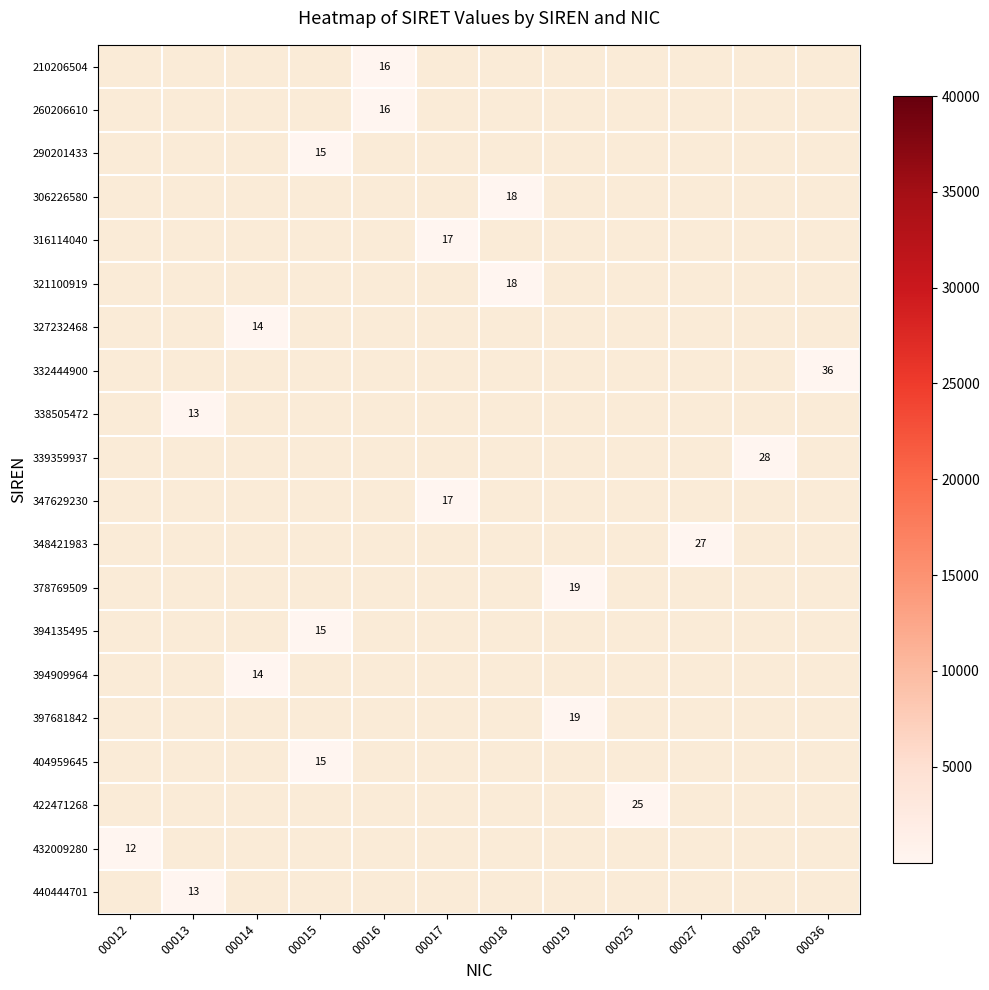

At how many categories does at least one series exceed 22?

4